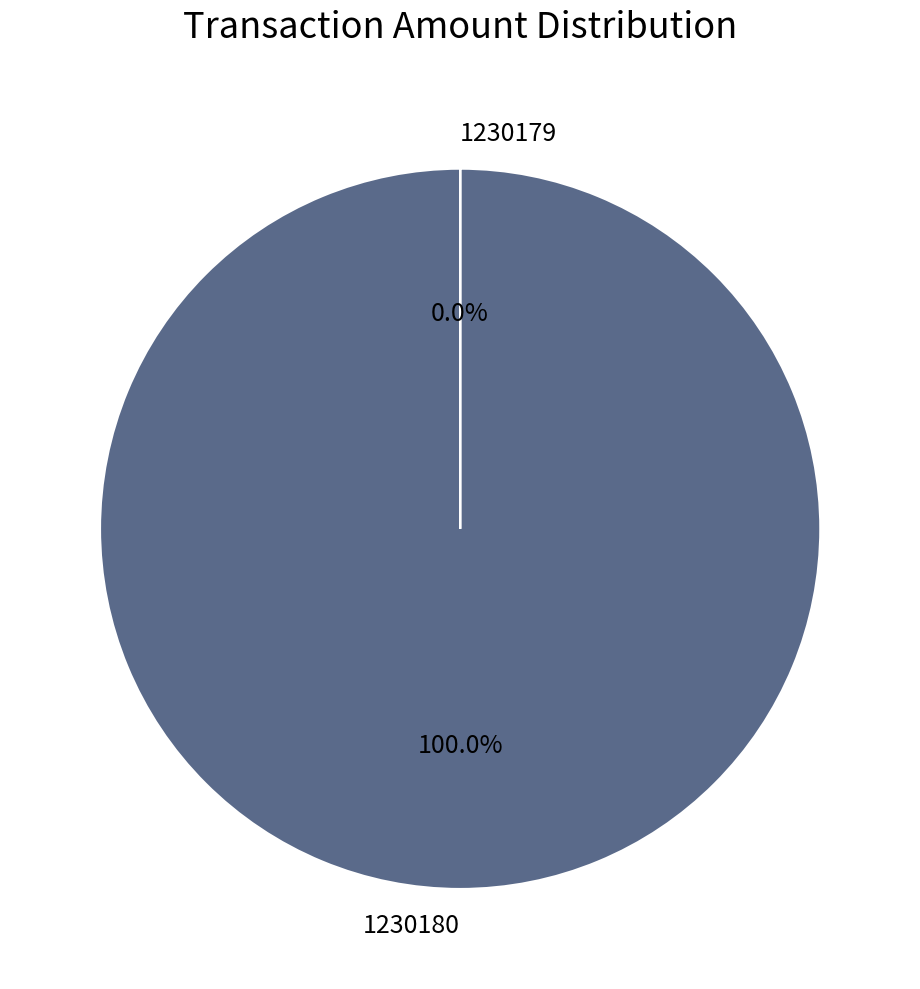

Is there any slice that represents more than half of the pie?

Yes